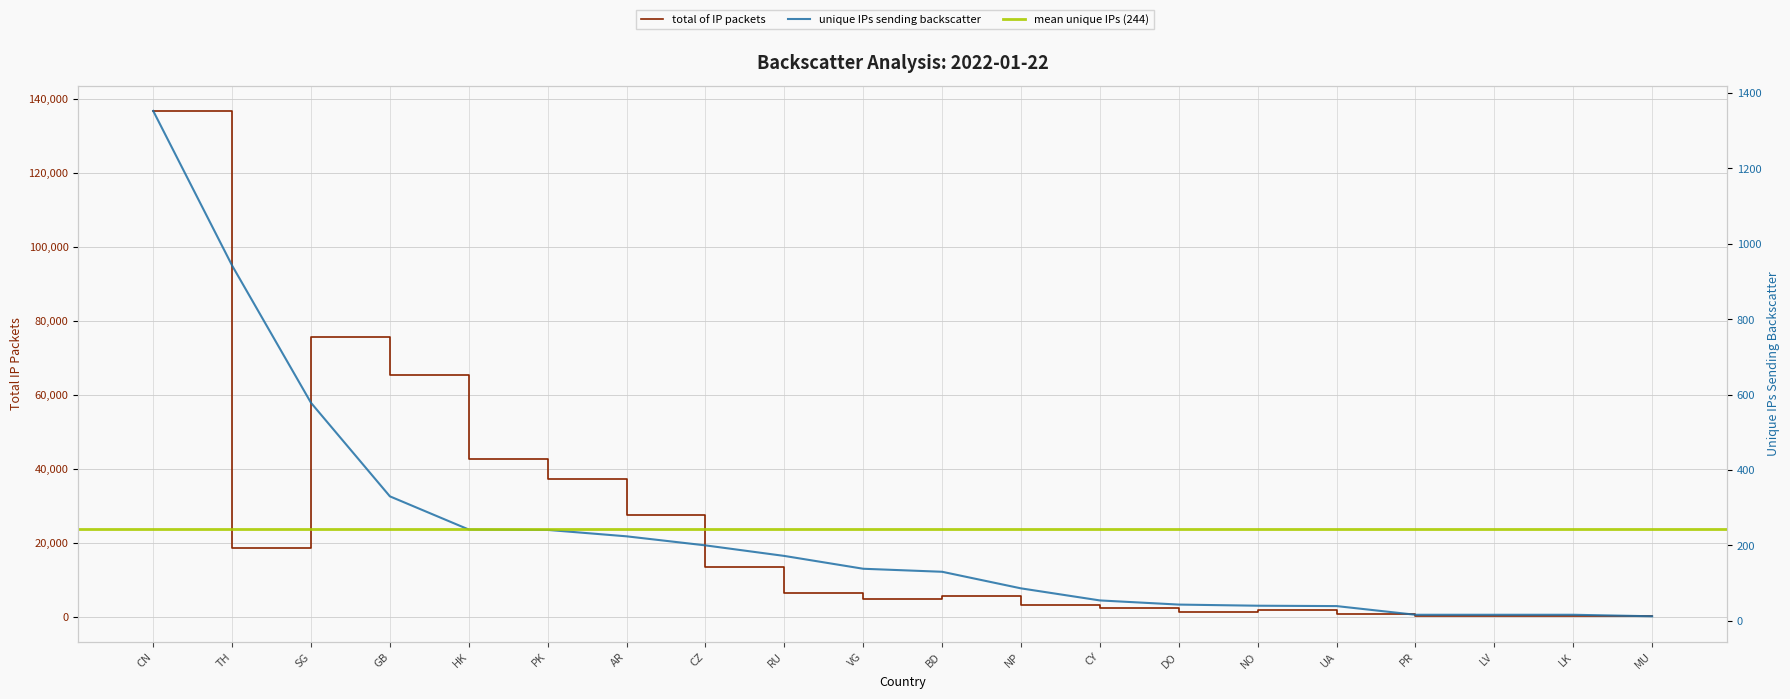

The total of IP packets series shows 199821 at CN. True or false?

False